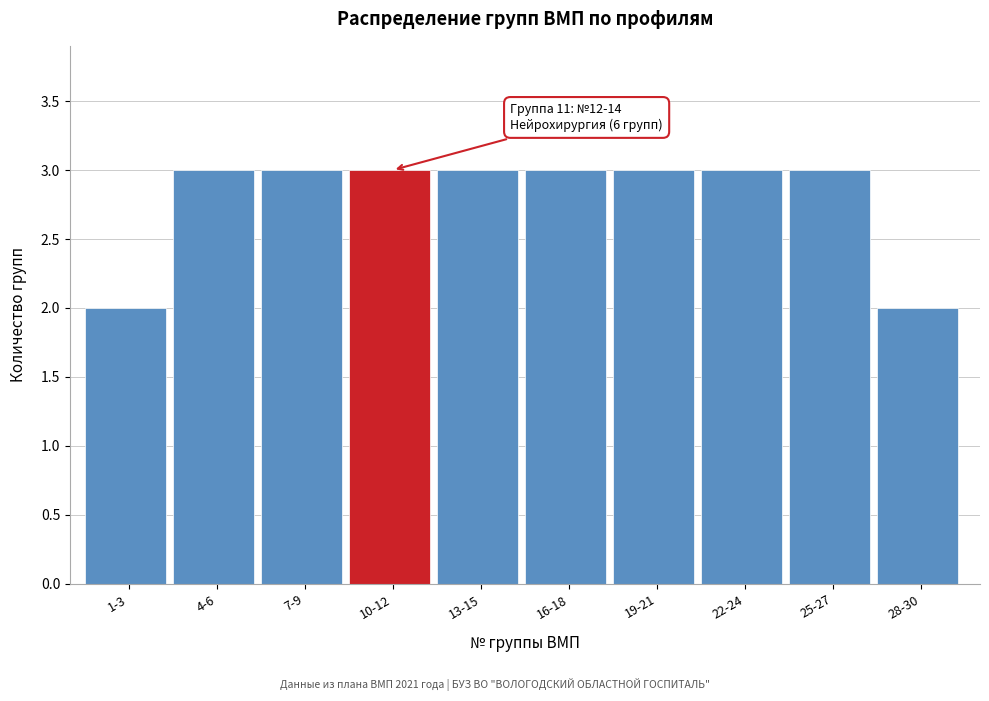

Reading right to left, transcribe all the data shown in this chart.

2	3	3	3	3	3	3	3	3	2